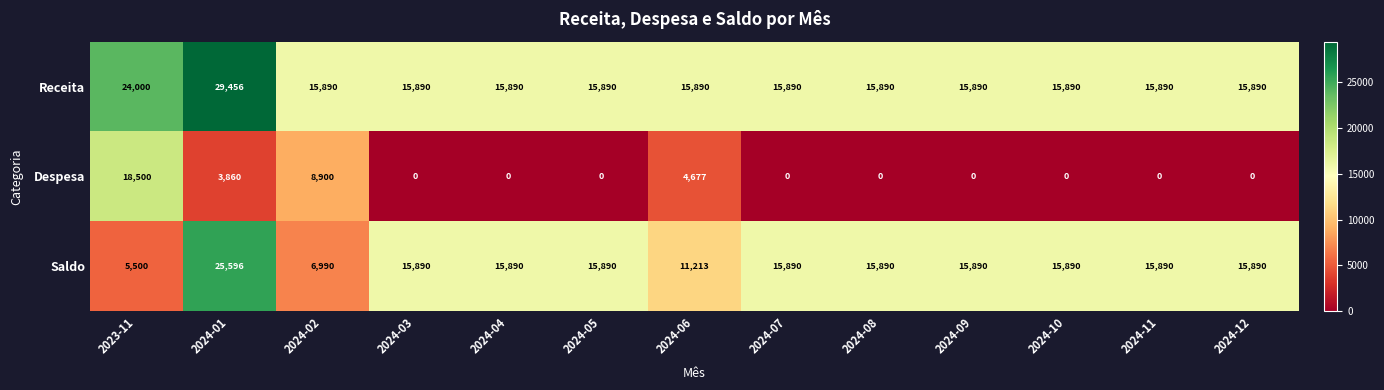

Is it true that Despesa equals 3860 at 2024-01?

True